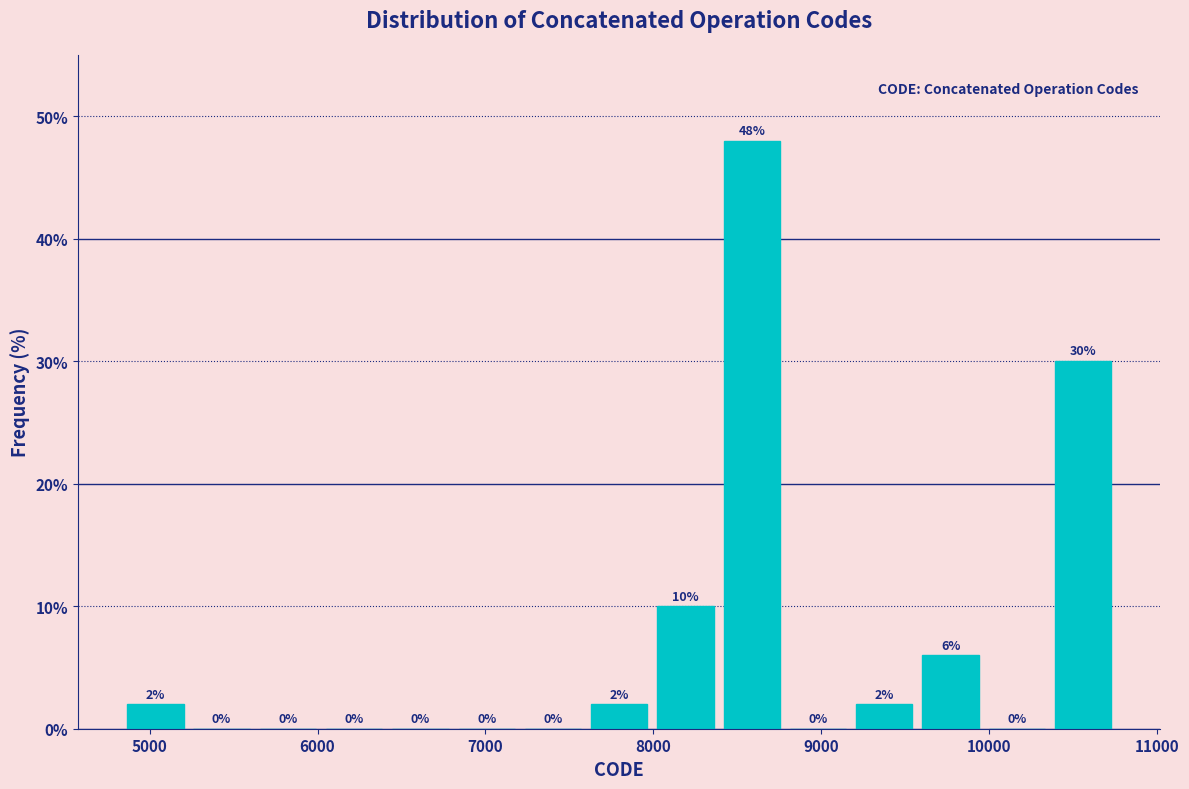

Around what value on the x-axis is the tallest bar? Give the approximate position of its centre, as read against the axis.

8600